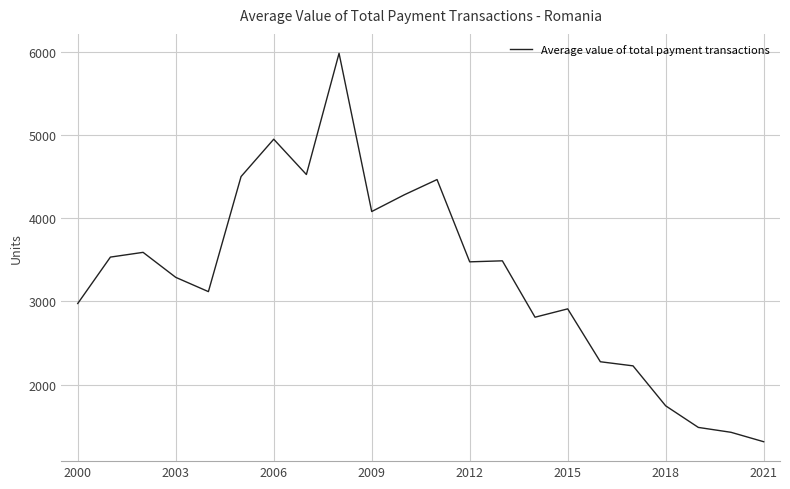

What is the difference between the maximum and minimum values?

4668.2